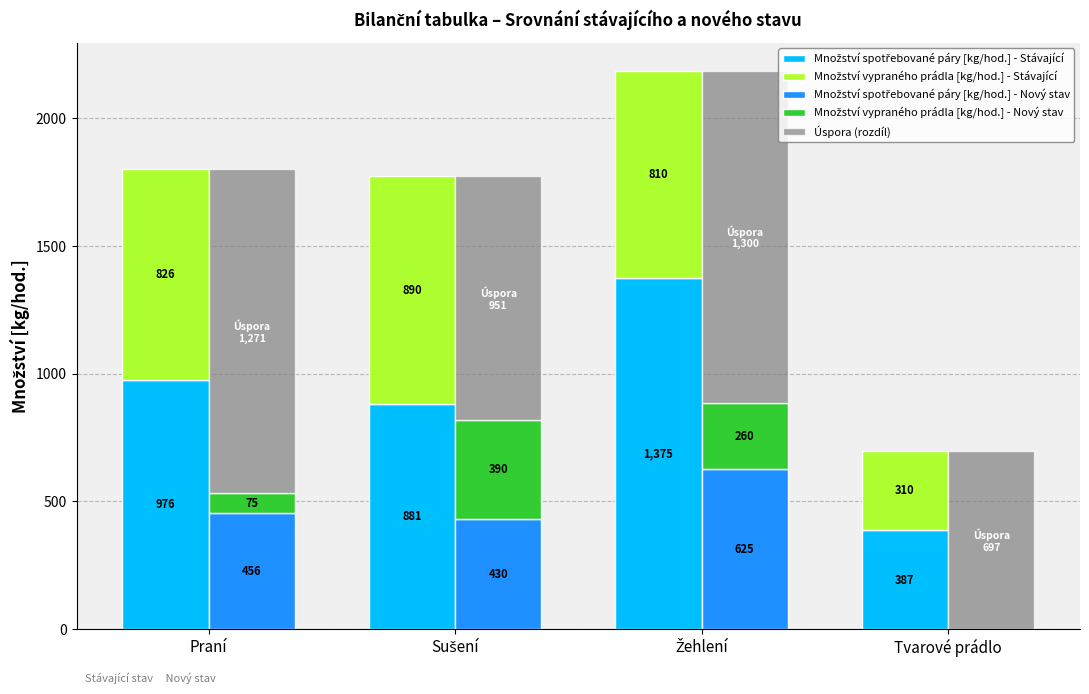

The value of Množství spotřebované páry [kg/hod.] - Nový stav at Žehlení is 878. True or false?

False